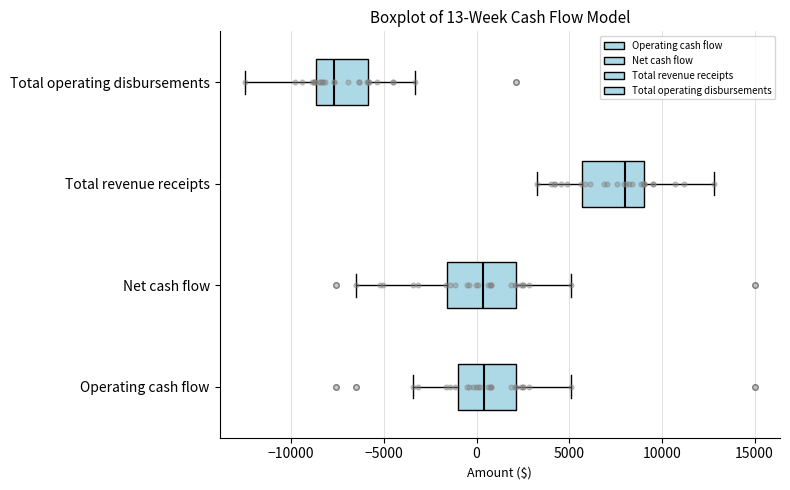

Which box's median line is the furthest to the left?

Total operating disbursements